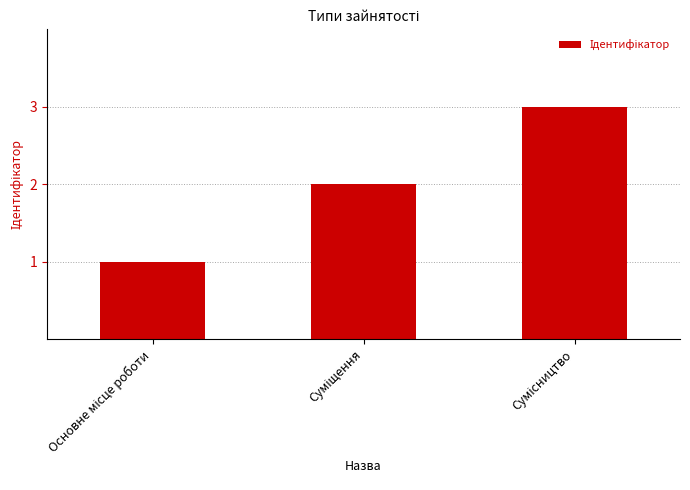

What is the sum of all values?

6